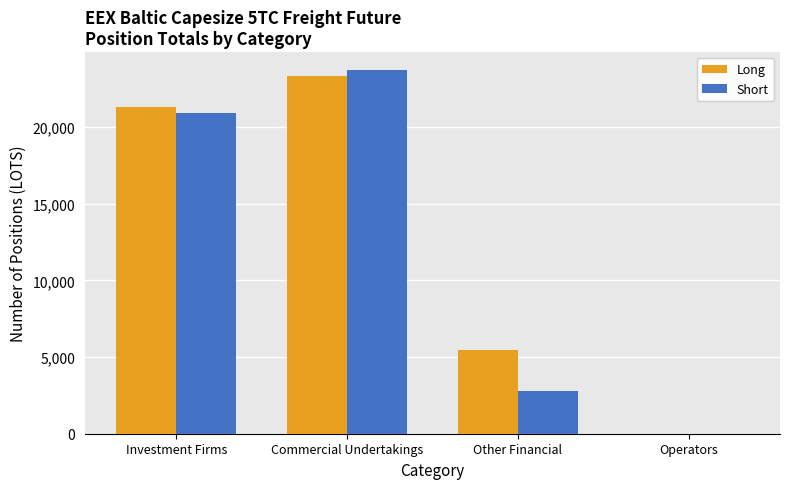

The Long series shows 0.0 at Operators. True or false?

True